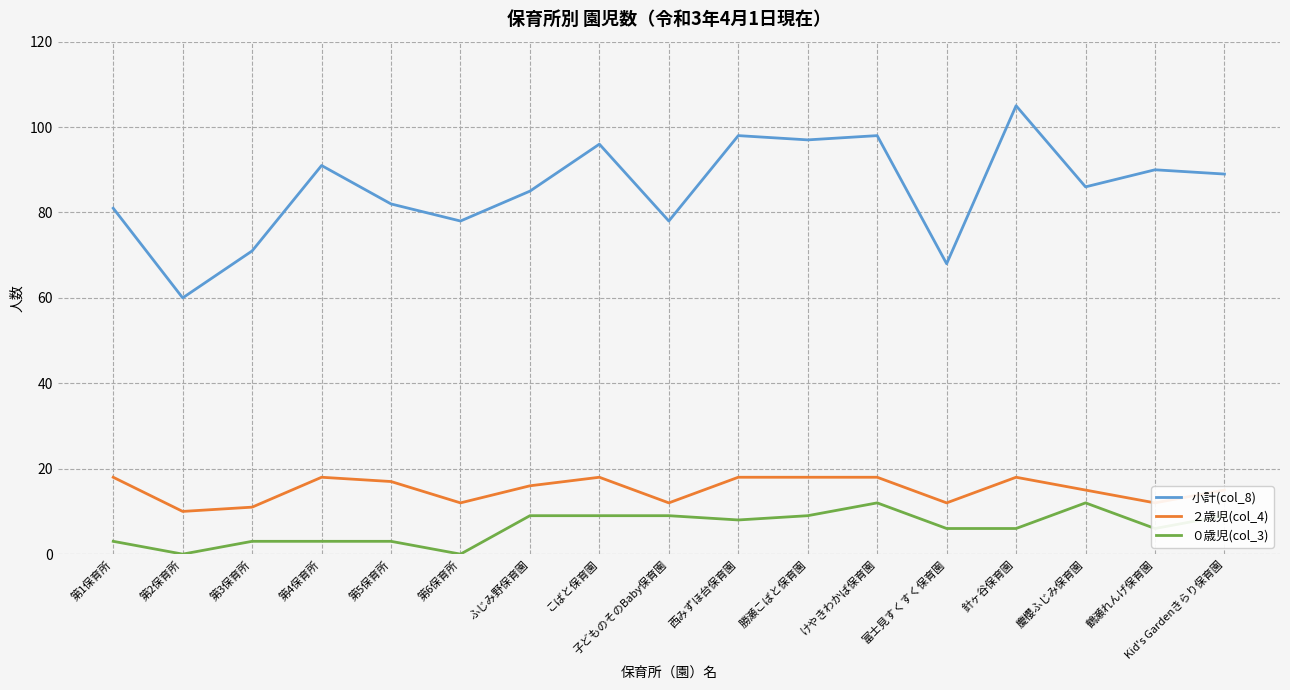

Between 第1保育所 and けやきわかば保育園, which series saw the biggest shift?

小計(col_8)